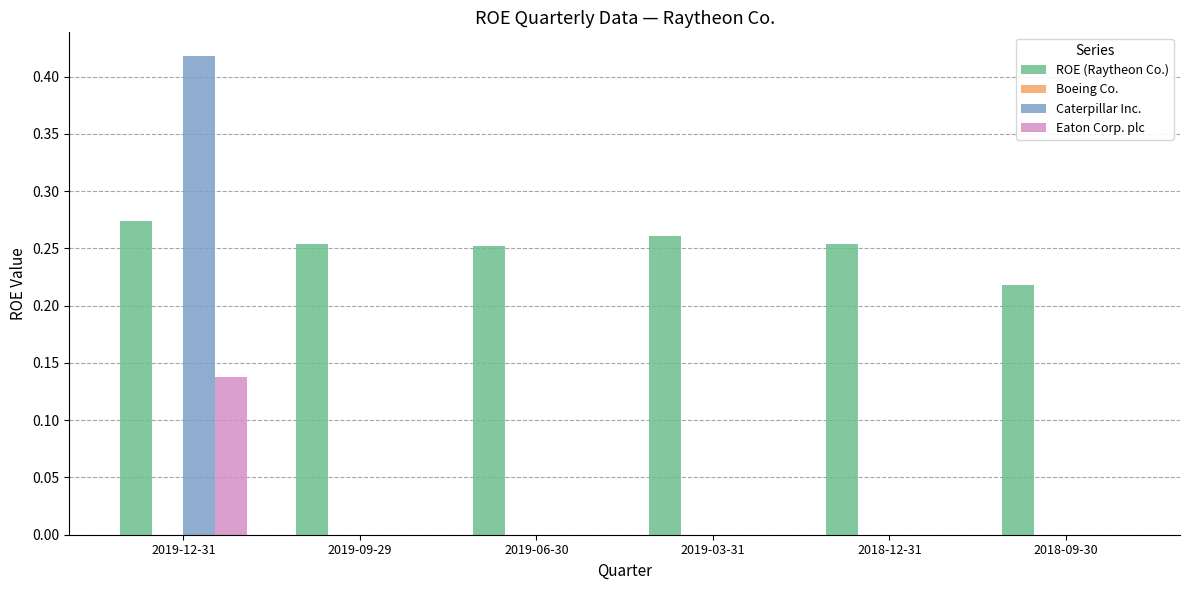

At which category is the sum across all series the highest?

2019-12-31